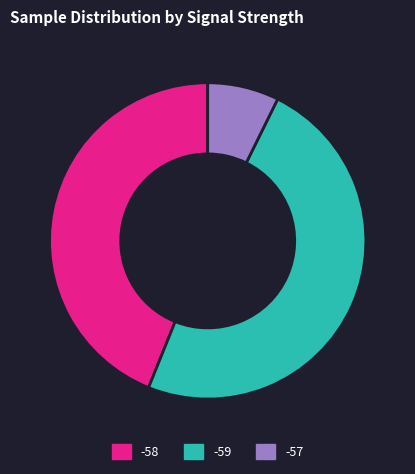

Approximately how many times larger is the value at -59 compared to -58?

1.1